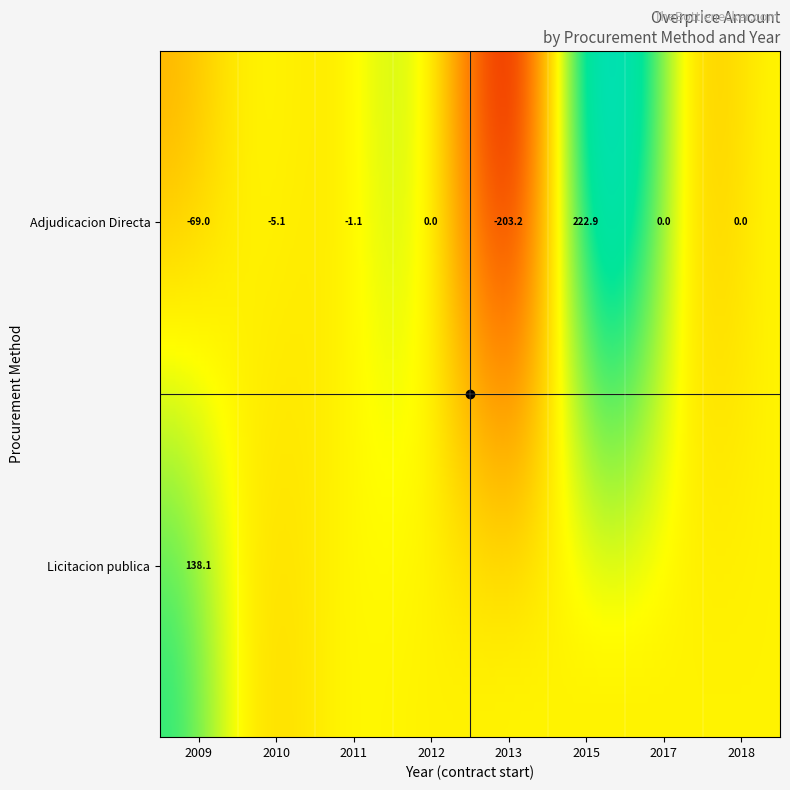

Which has a higher value, 2017 or 2009?

2017